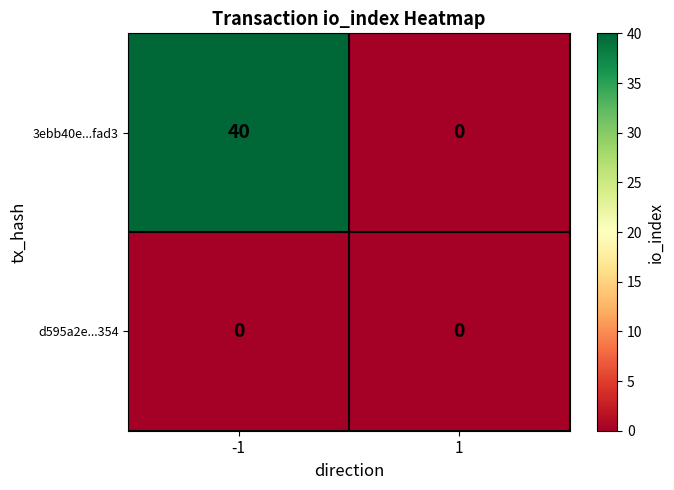

At which category does the chart reach its peak across all series?

-1